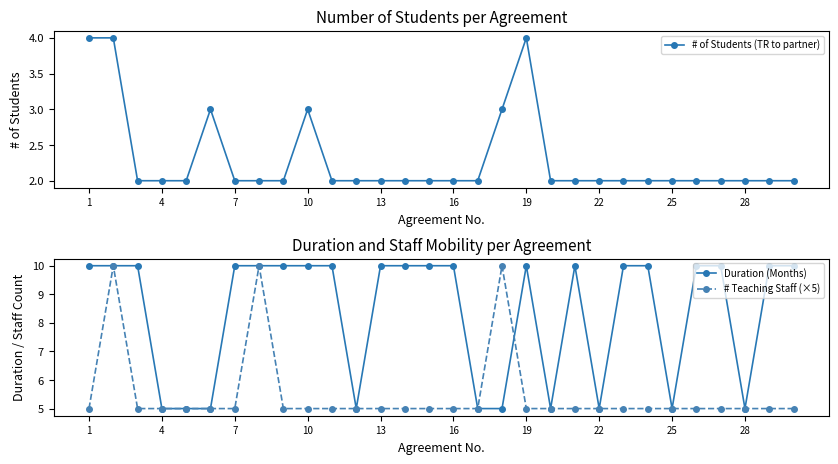

What is the value of the Duration (Months) point at the 22nd from the left?

5